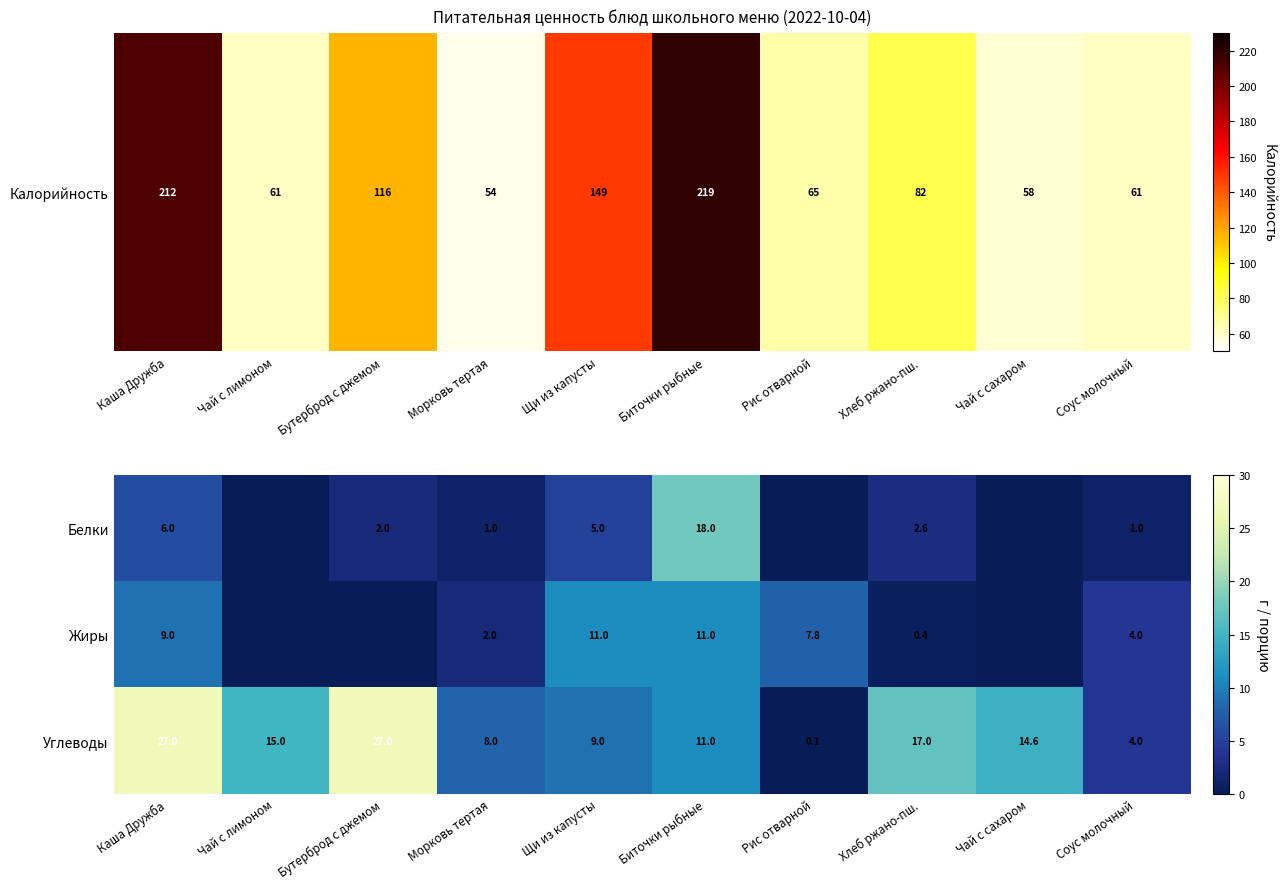

At which label does Углеводы reach its minimum?

Рис отварной